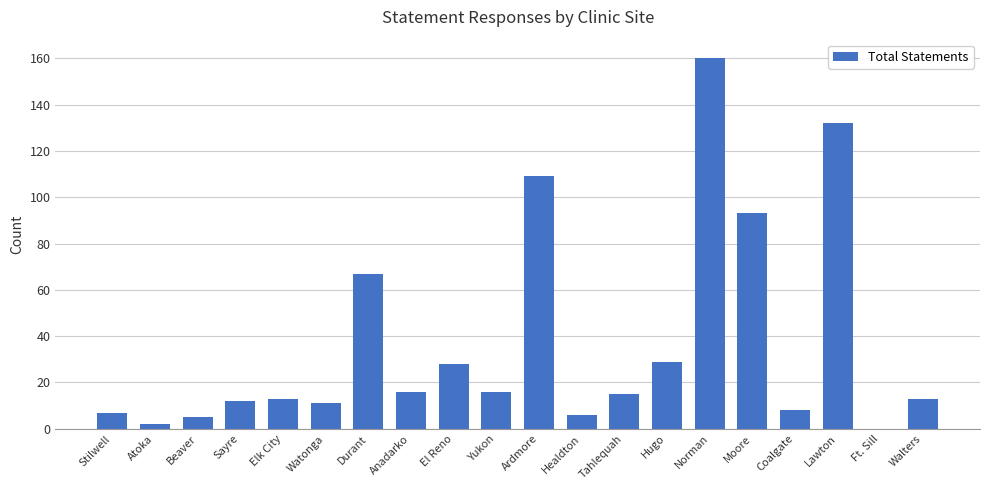

Reading left to right, extract all data points from this chart.

7	2	5	12	13	11	67	16	28	16	109	6	15	29	160	93	8	132	0	13